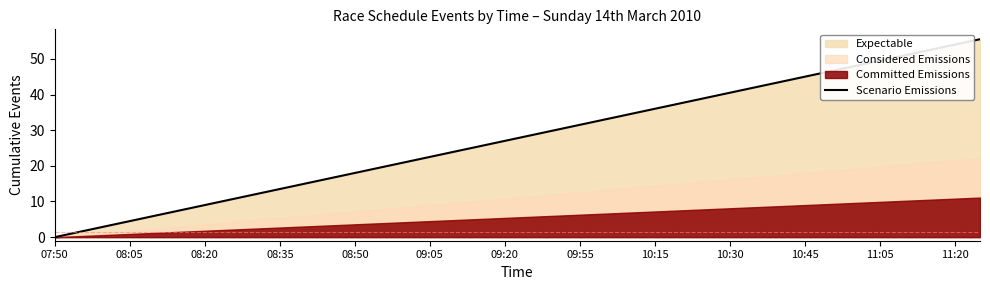

Which category has the lowest value in the Scenario Emissions series?

07:50